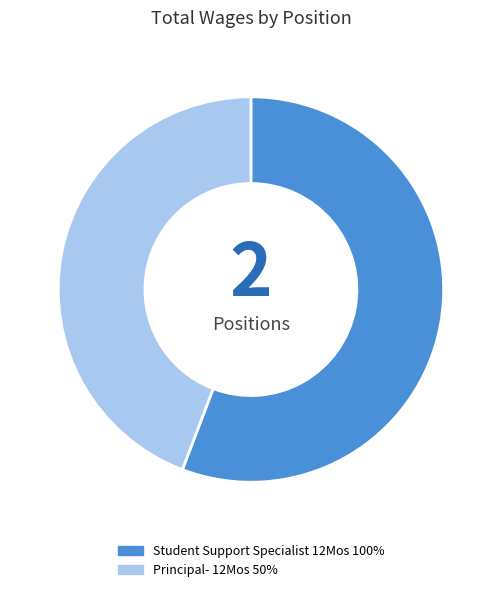

Is Principal- 12Mos 50% the majority of the pie?

No